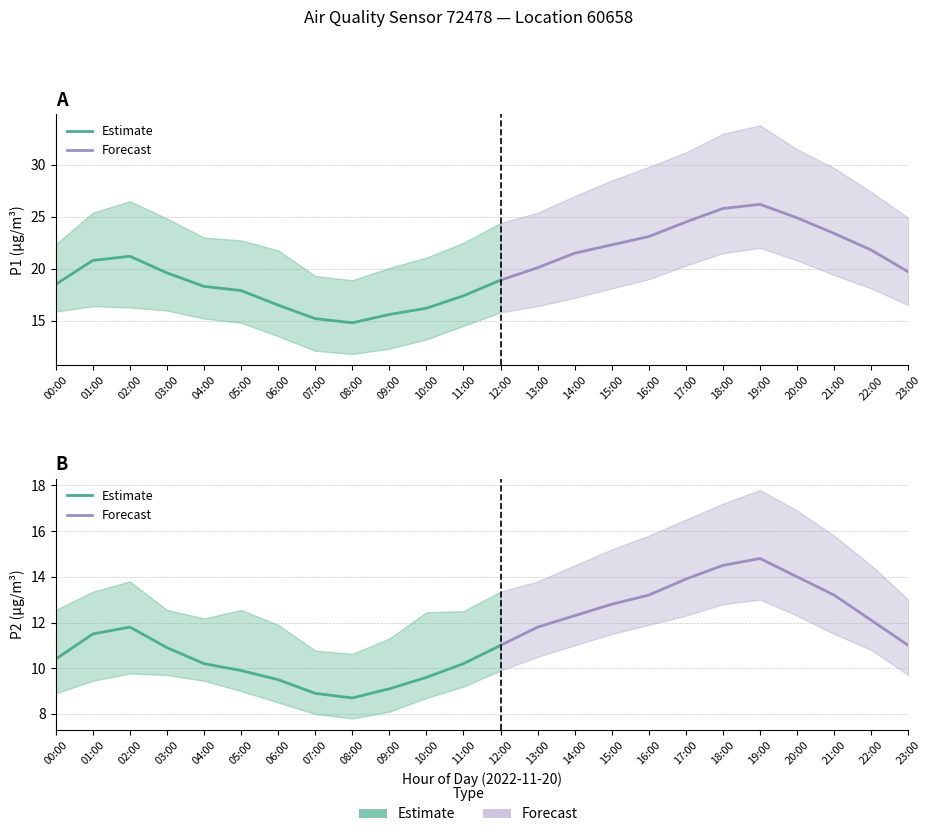

Rank the series at 10:00 from lowest to highest value.

P2_lower, P2, P2_upper, P1_lower, P1, P1_upper